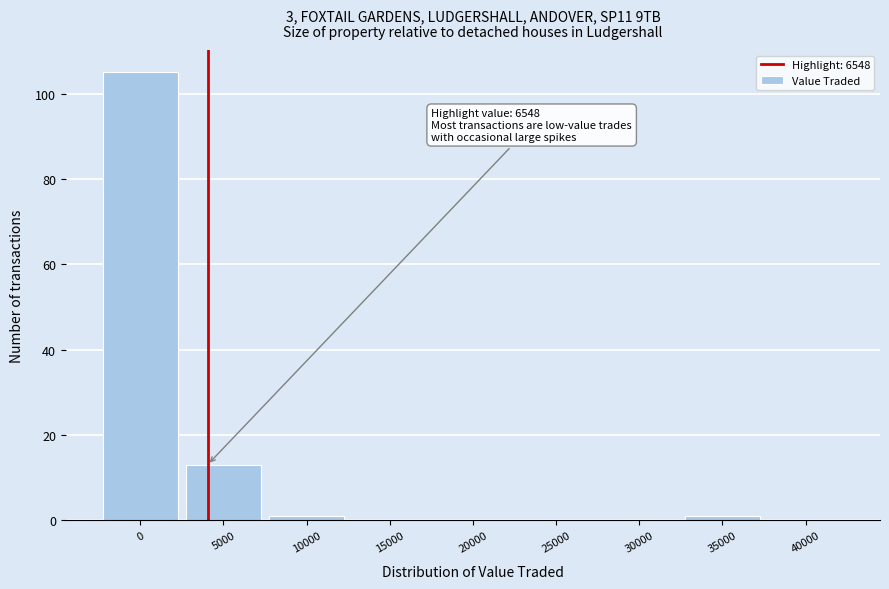

Reading left to right, extract all data points from this chart.

0=105	5000=13	10000=1	15000=0	20000=0	25000=0	30000=0	35000=1	40000=0